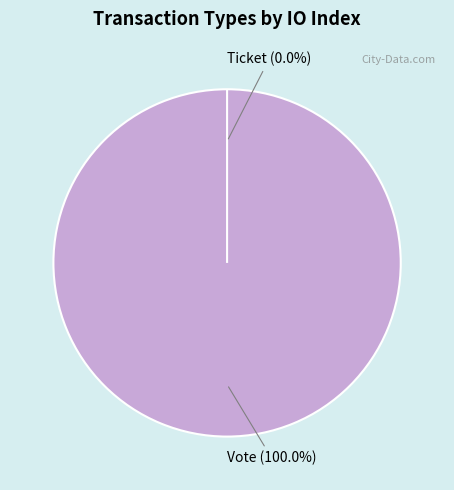

Rank the categories by value from highest to lowest.

Vote, Ticket